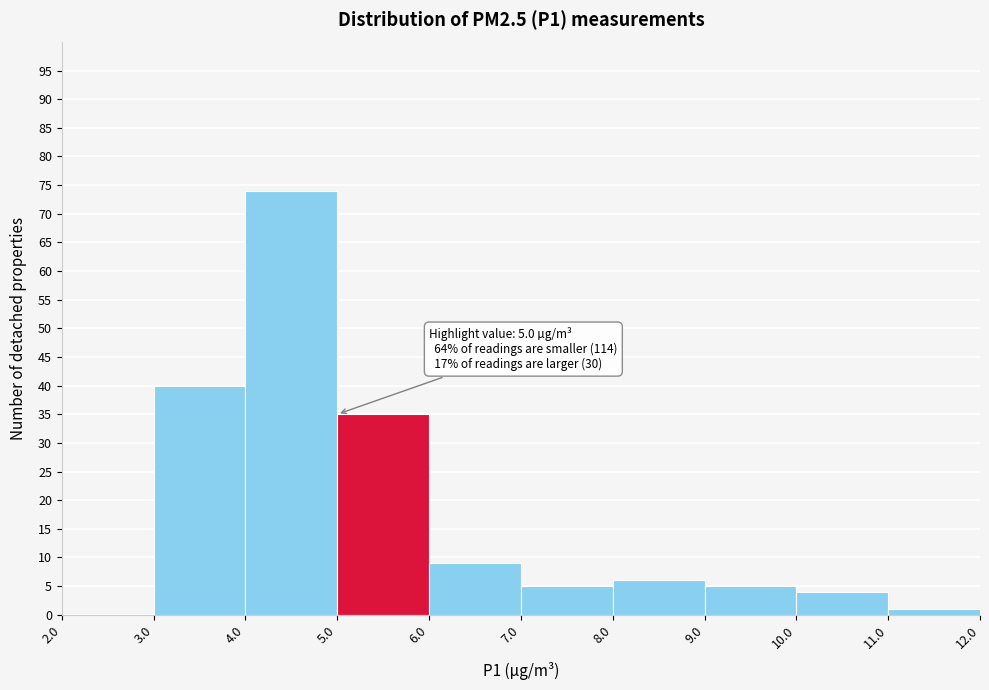

Which range on the x-axis has the tallest bar?

4.0 to 5.0